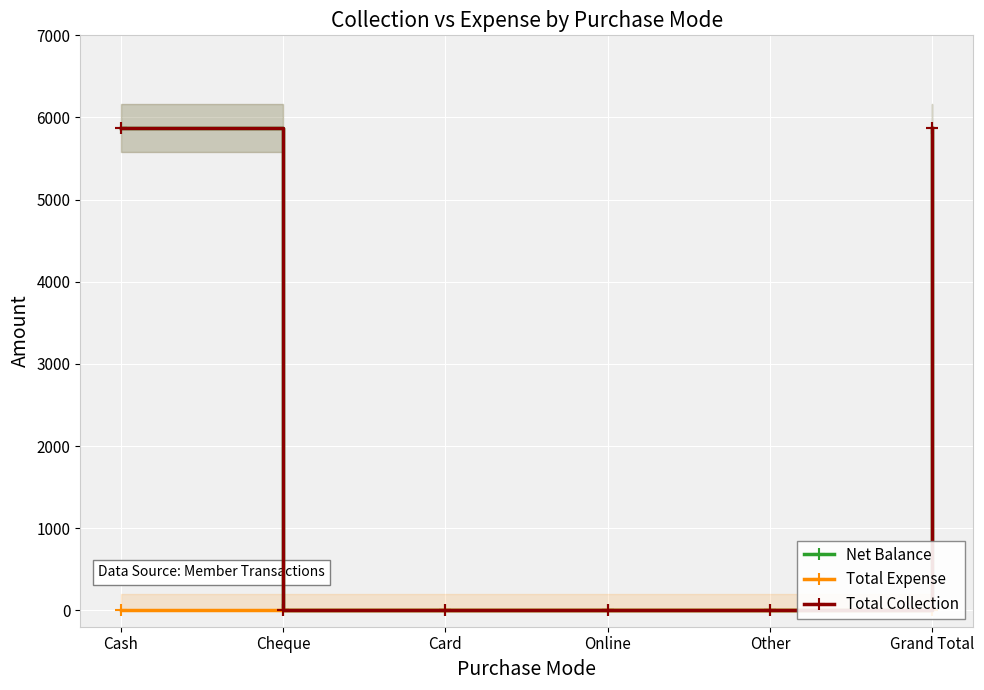

At which category does the chart reach its peak across all series?

Cash